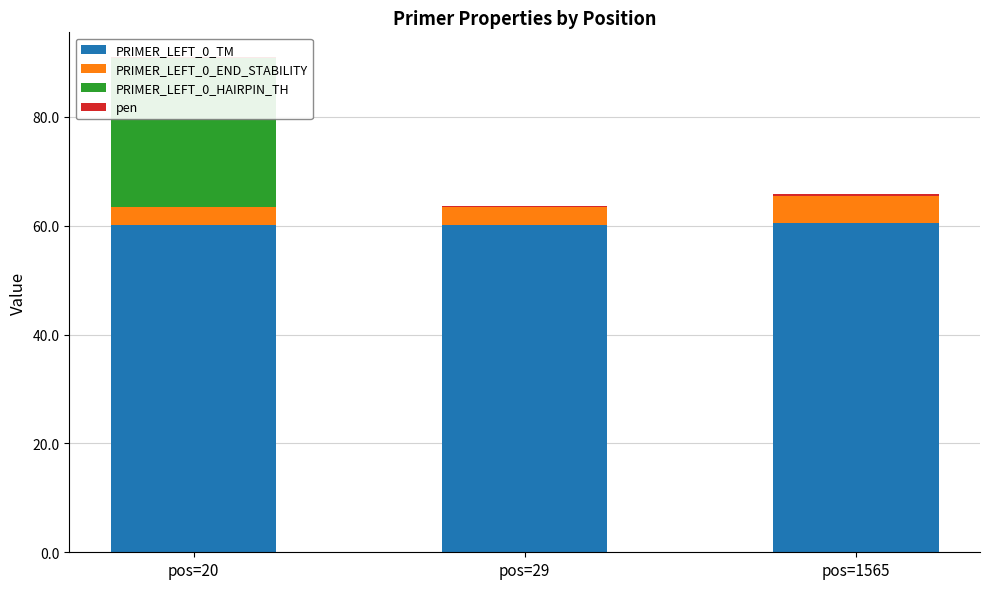

Between pos=29 and pos=1565, which series saw the biggest shift?

PRIMER_LEFT_0_END_STABILITY